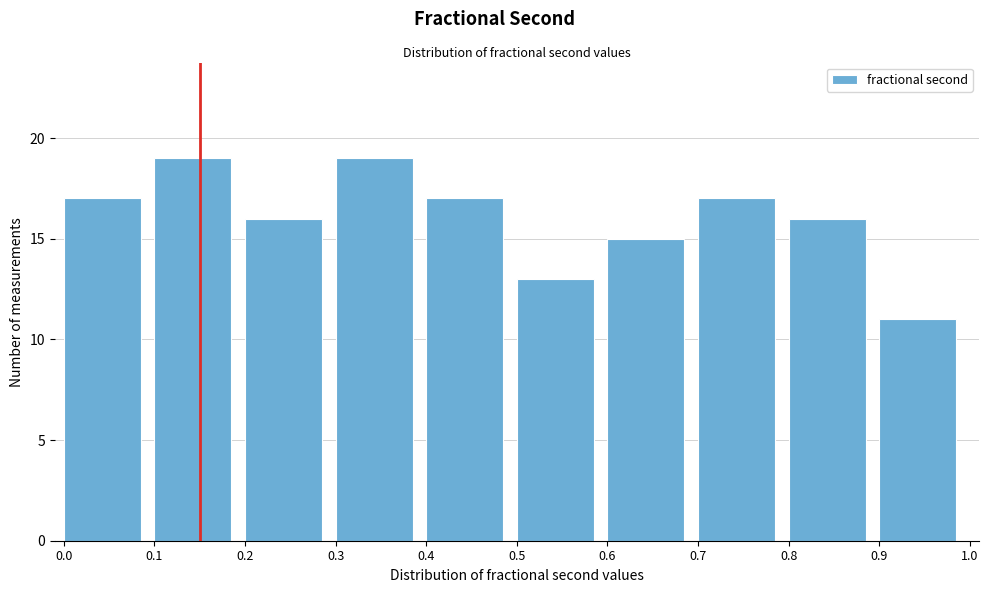

What is the height of the bar covering 0.7 to 0.8 on the x-axis? The values are not printed on the chart, so give them approximately, as read against the axis.

17